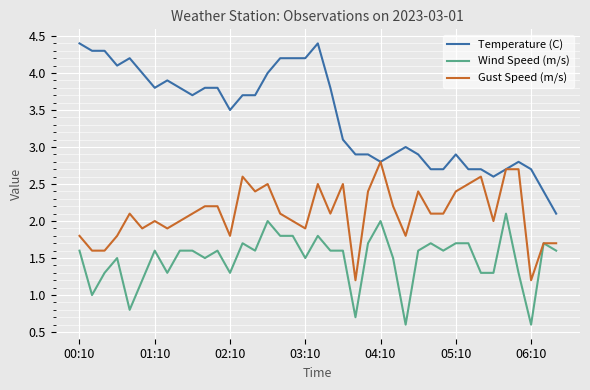

Rank the series by their maximum value, from lowest to highest.

Wind Speed (m/s), Gust Speed (m/s), Temperature (C)